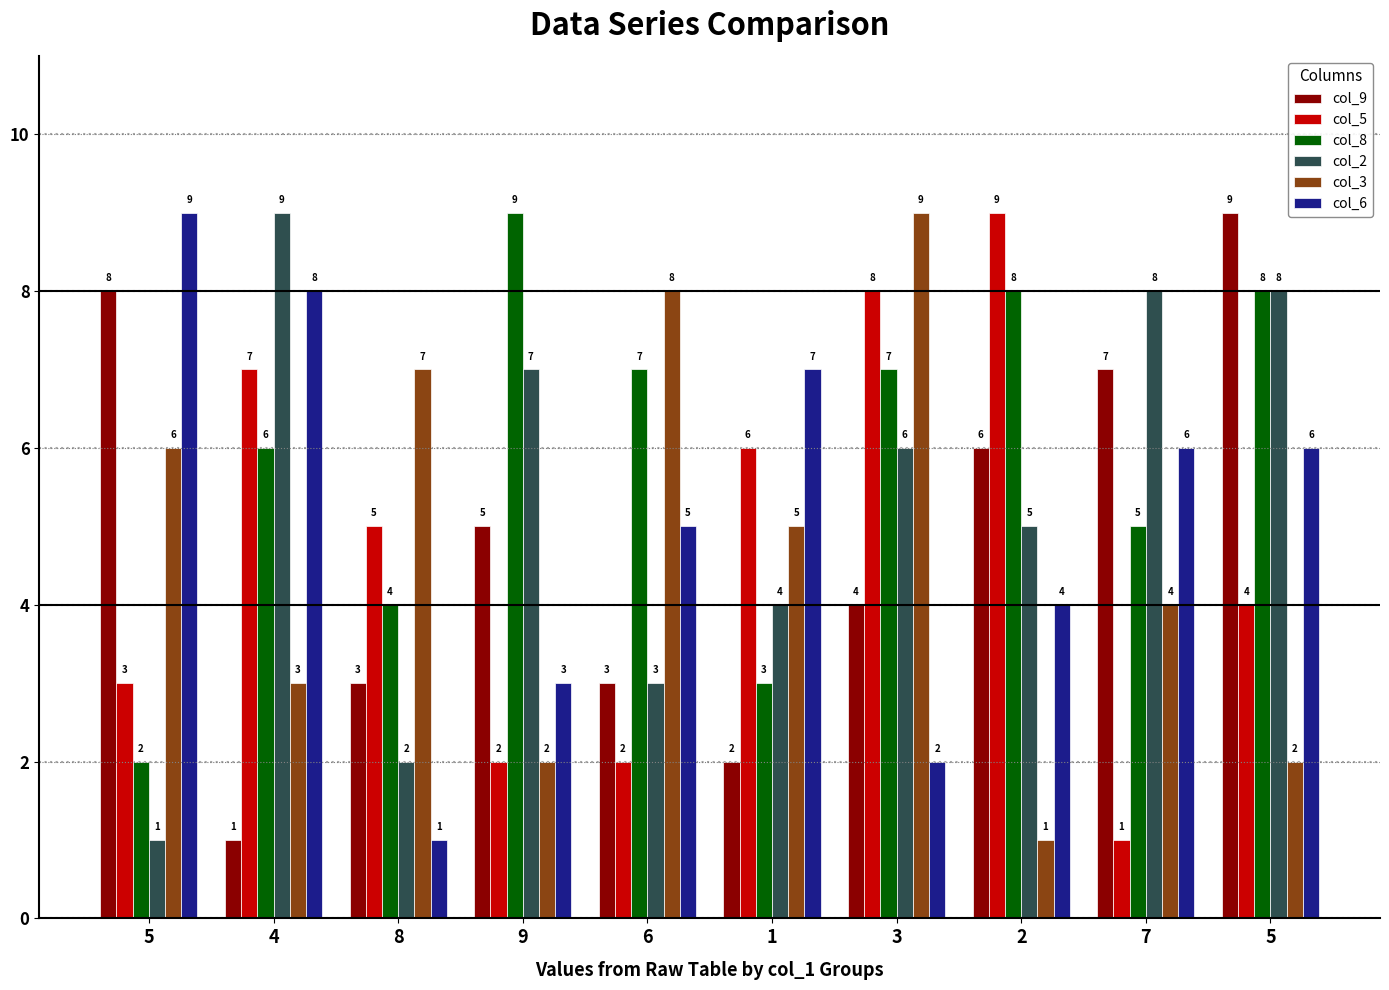

What is the label of the 8th bar from the right?

8